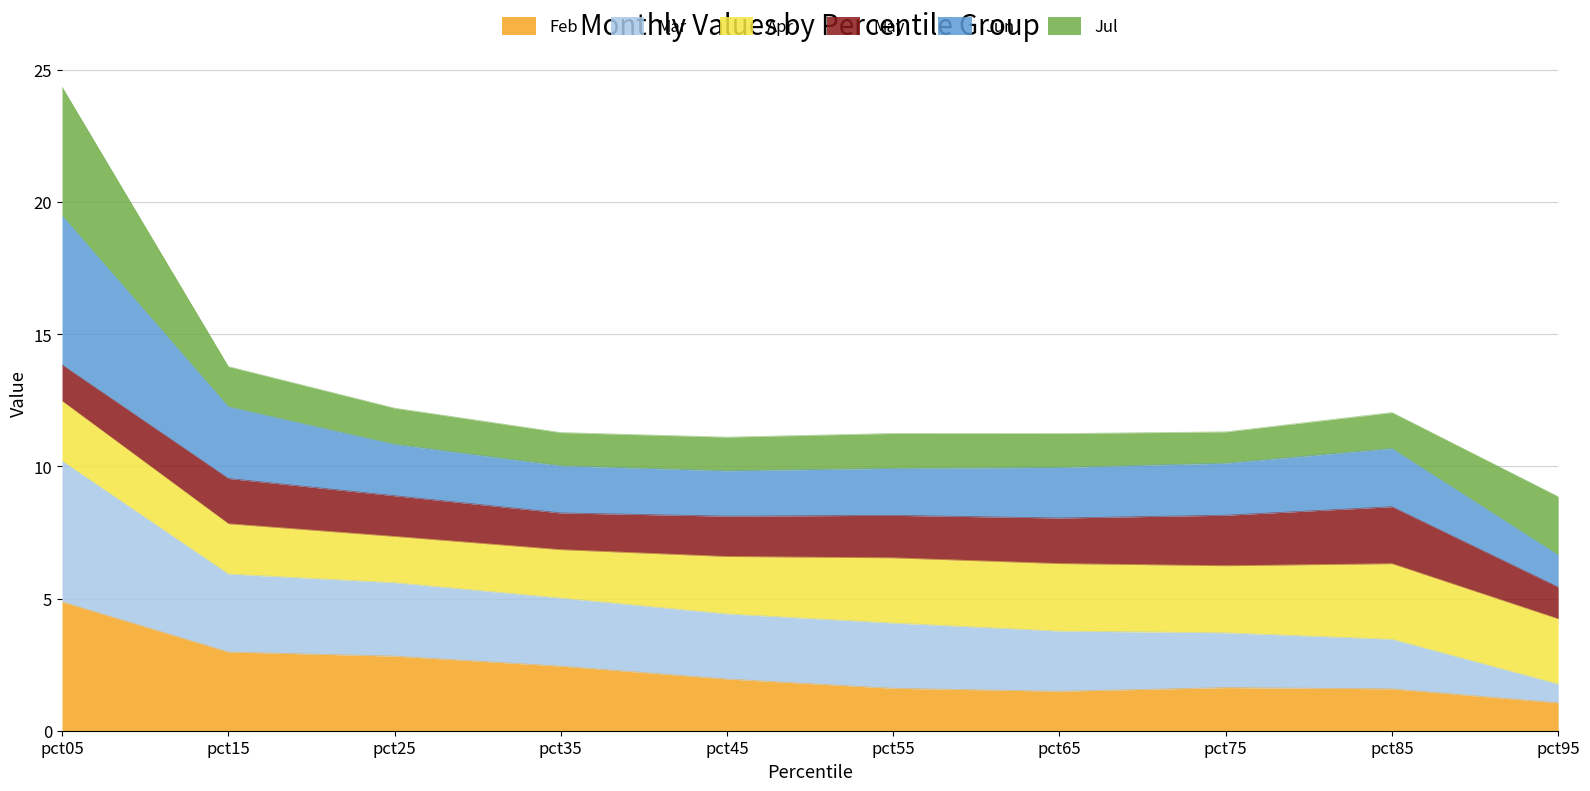

What is the lowest value of the Feb series?

1.1